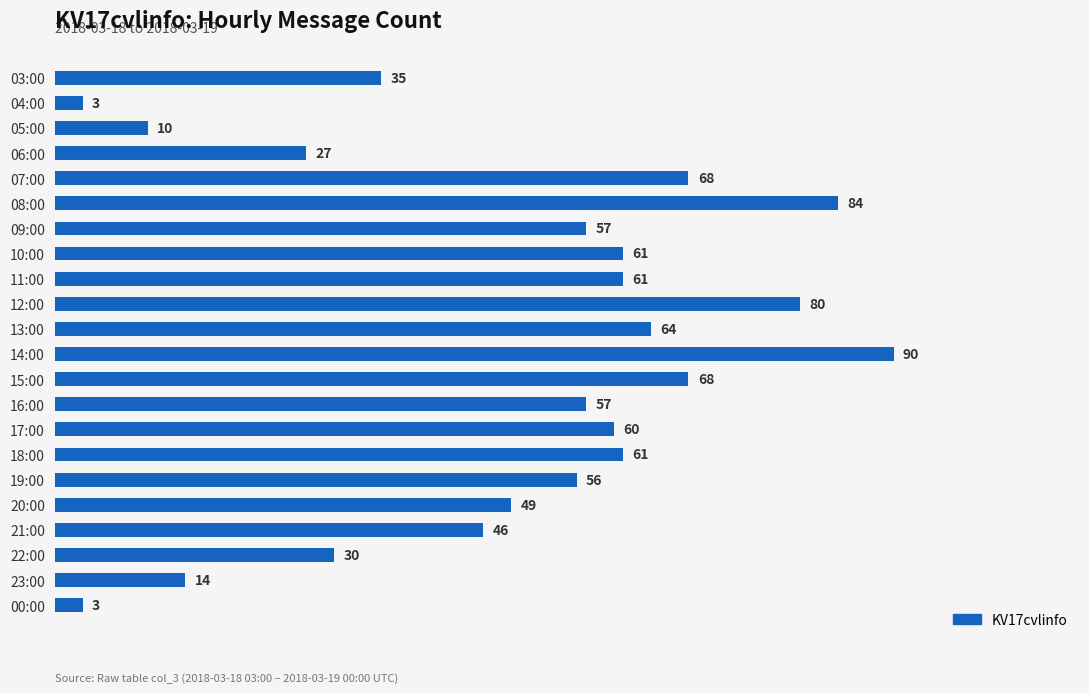

How many bars are there in total?

22